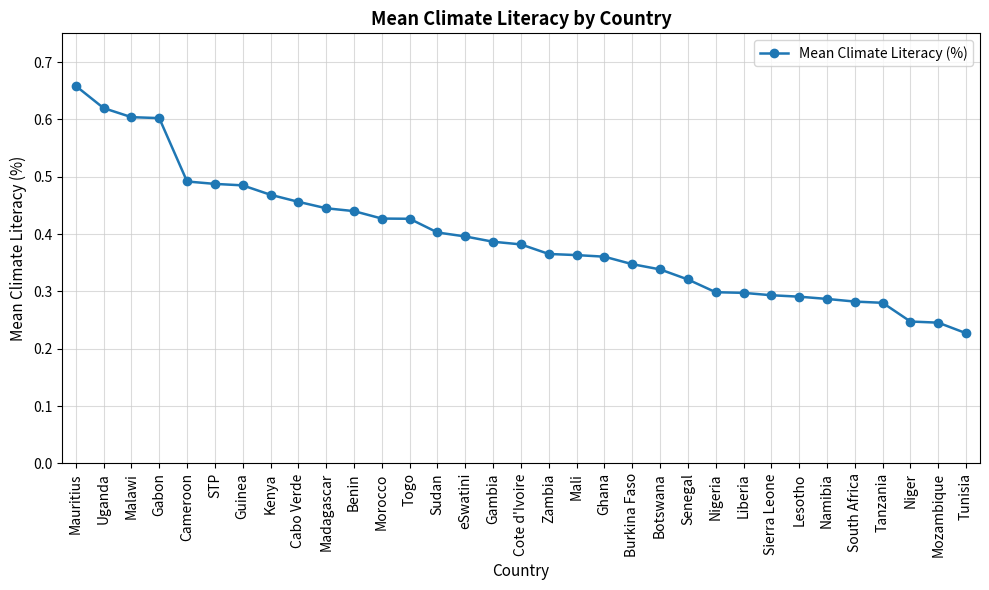

Between Gabon and STP, which is larger?

Gabon